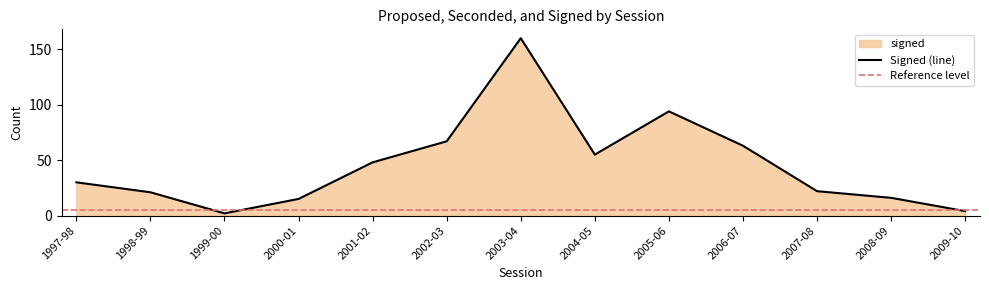

Which has a higher value, 2001-02 or 1999-00?

2001-02